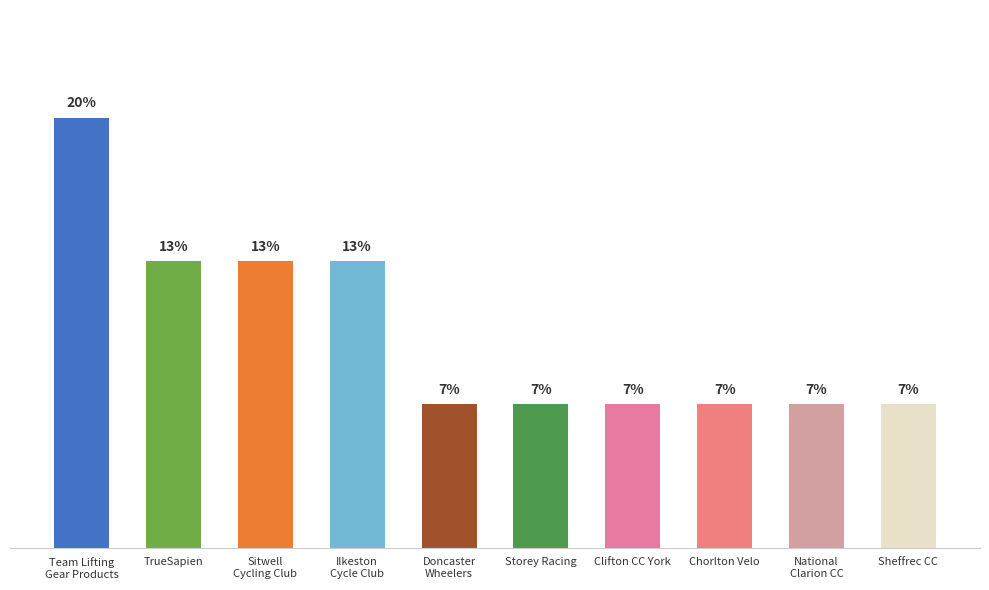

What is the difference between the second highest and second lowest values?

1